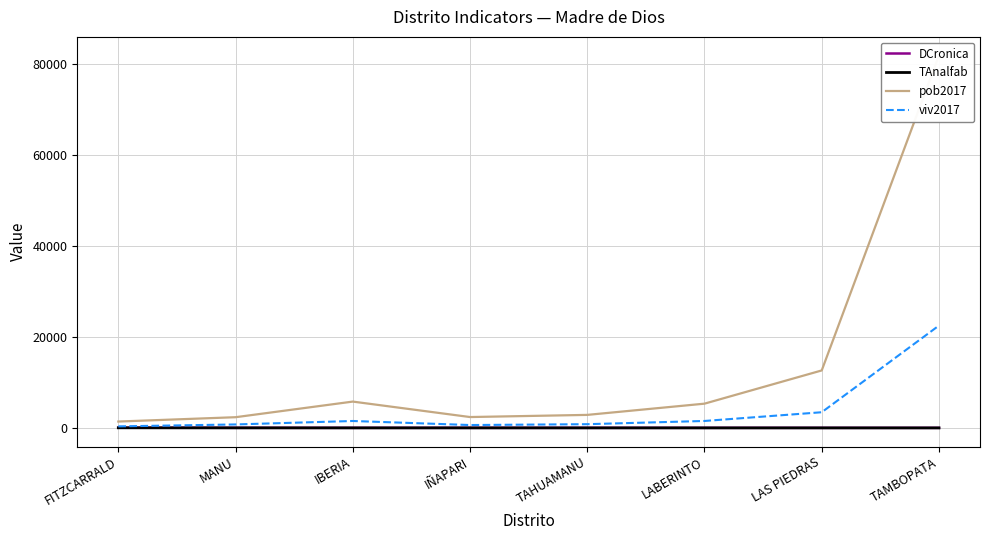

Count the number of categories in the chart.

8